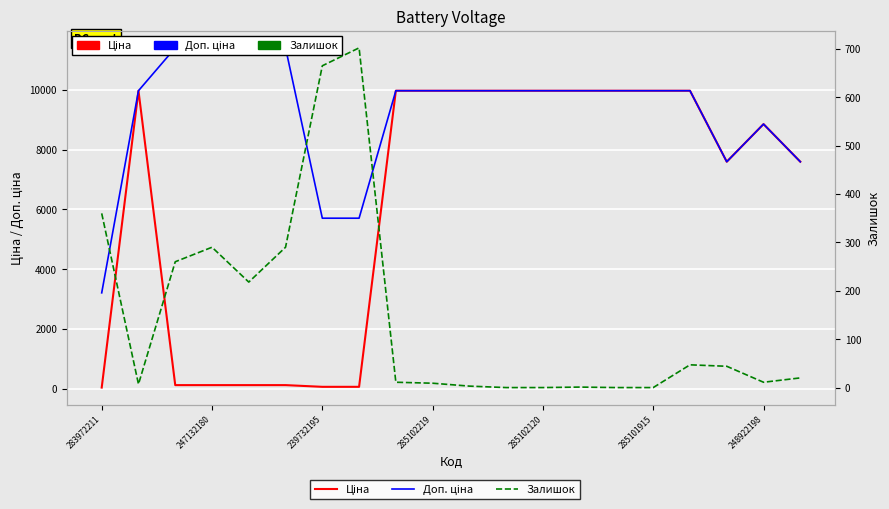

What is the label of the 10th point from the right?

10